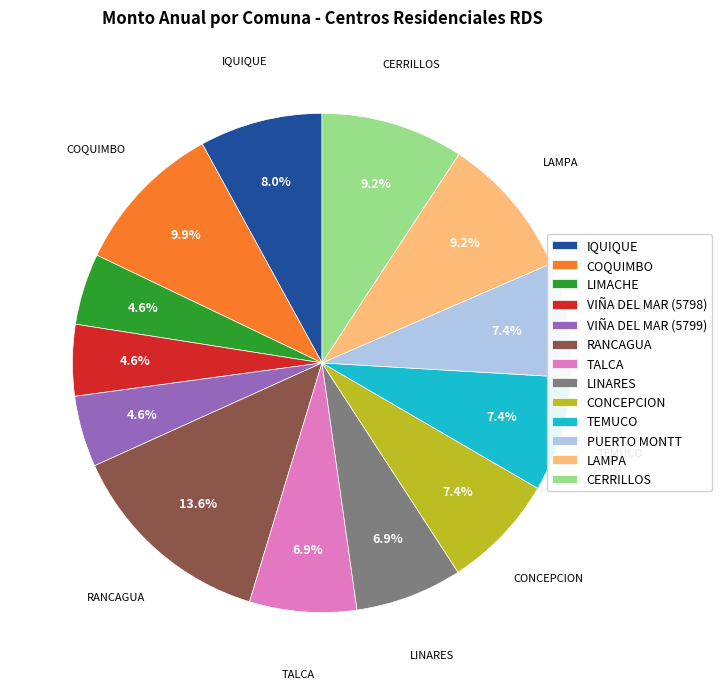

What portion of the pie excludes PUERTO MONTT?

92.6%